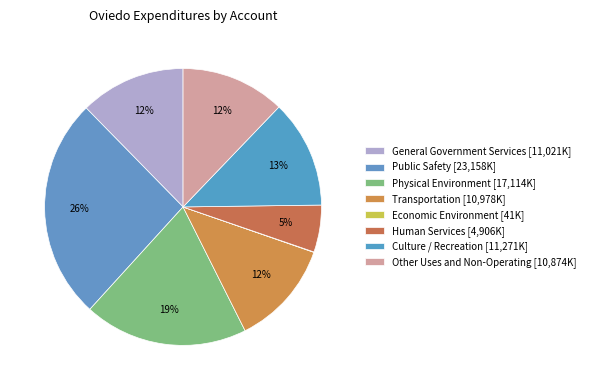

How many segments does this pie chart have?

8